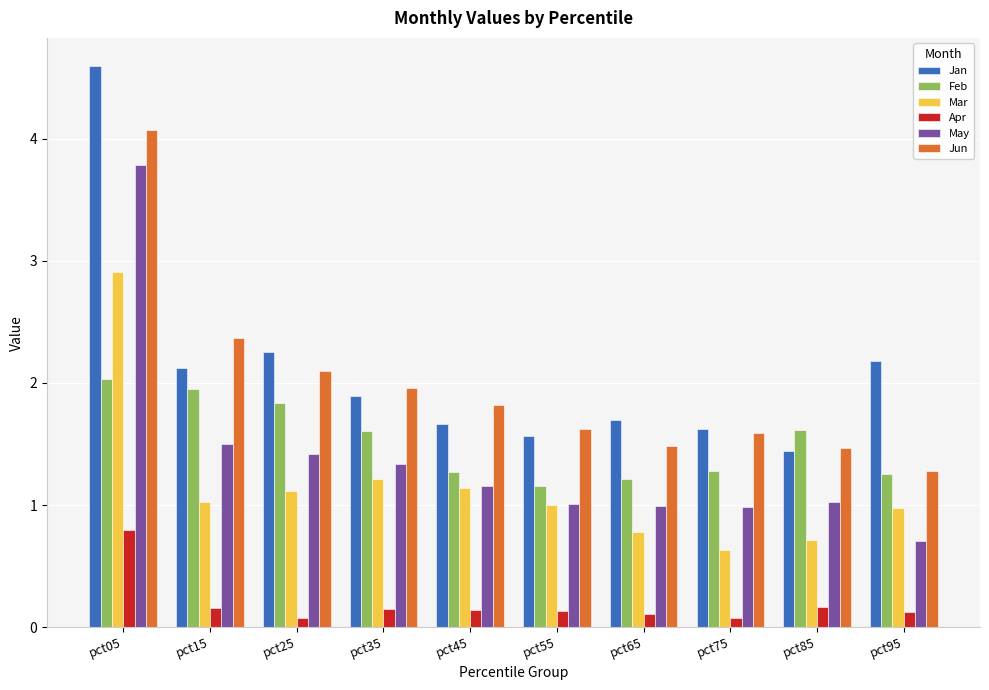

True or false: Feb has a value of 2.1 at pct95.

False